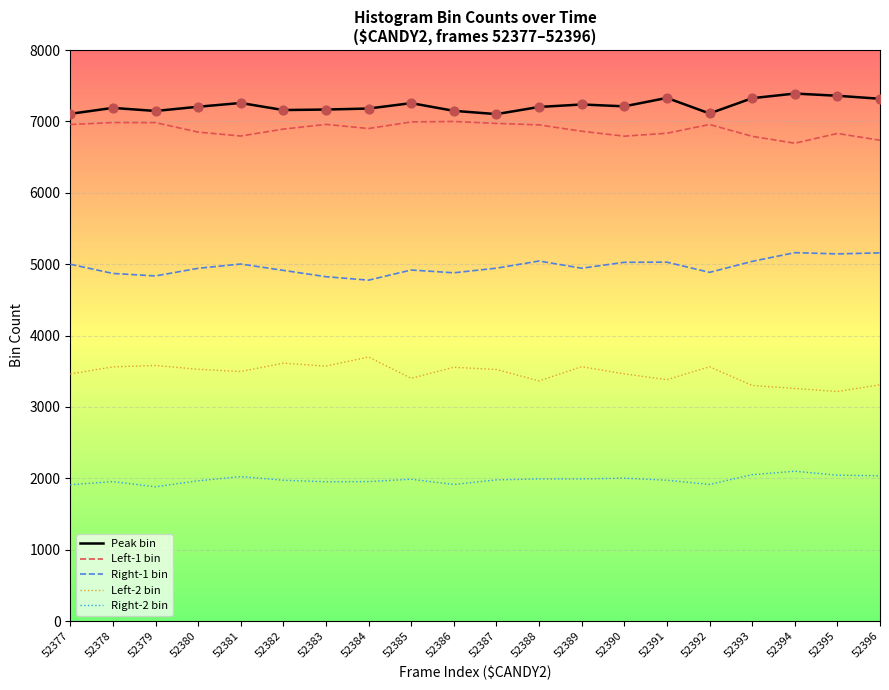

What is the difference between the highest and lowest values at 52392?

5197